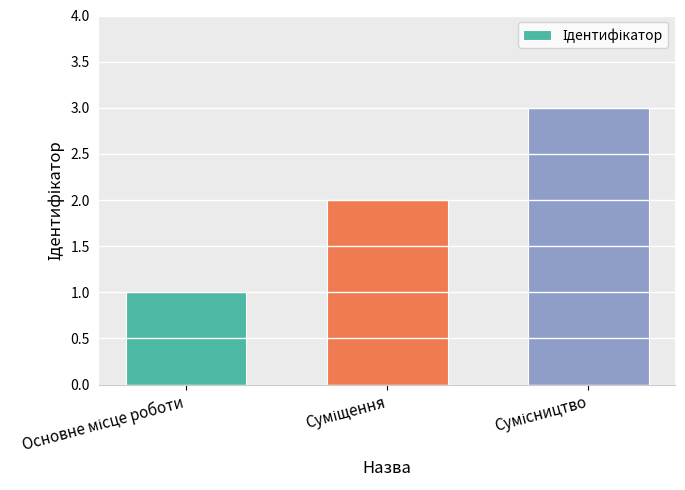

How many data points are less than 2?

1